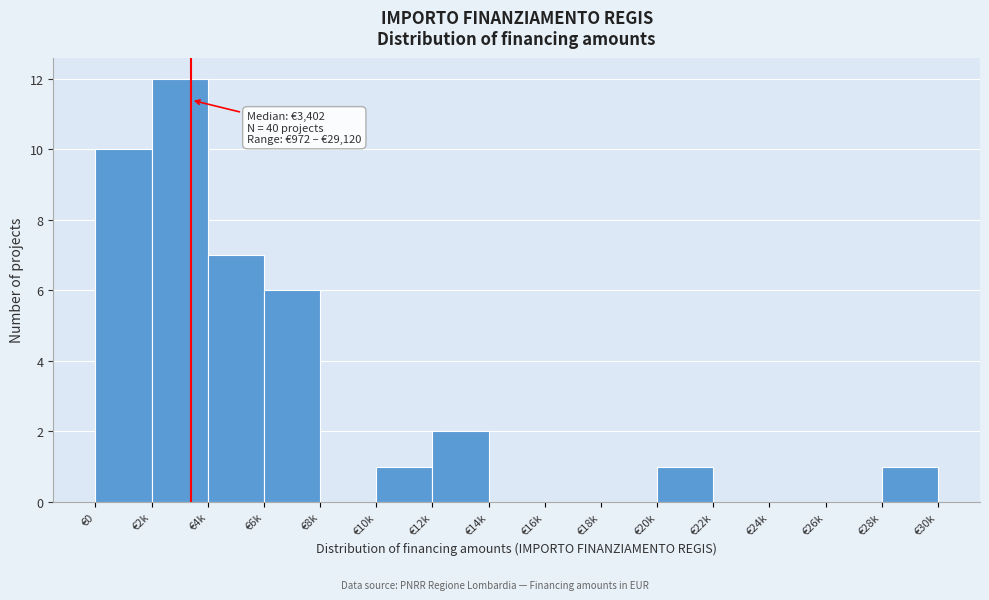

Reading right to left, list all the values displayed in this chart.

€28k=1	€26k=0	€24k=0	€22k=0	€20k=1	€18k=0	€16k=0	€14k=0	€12k=2	€10k=1	€8k=0	€6k=6	€4k=7	€2k=12	€0=10